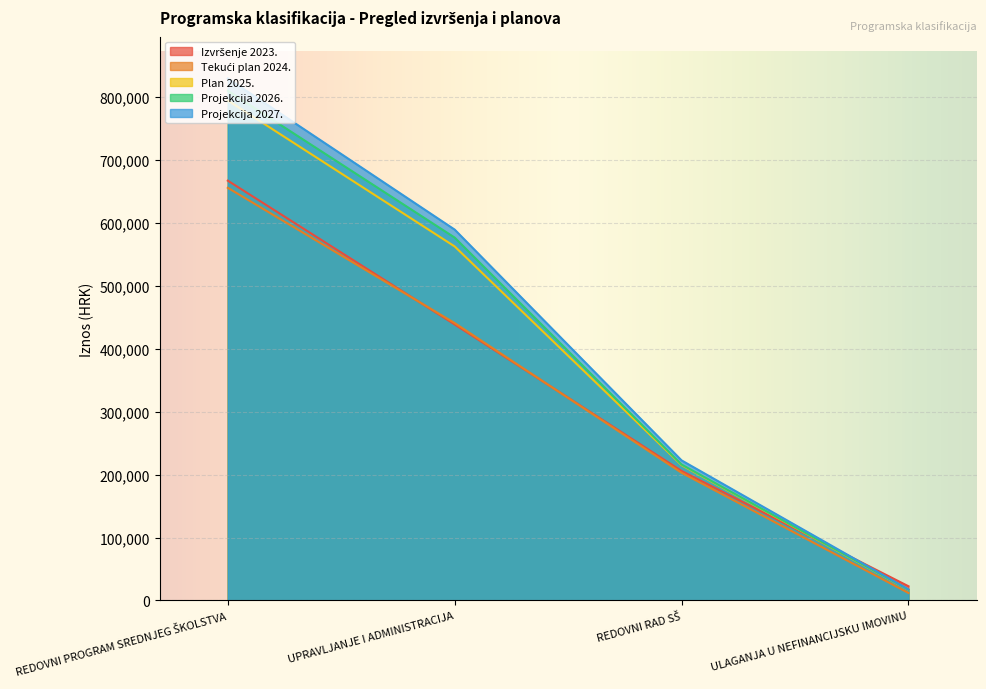

Which series has the largest range (max minus min)?

Projekcija 2027.